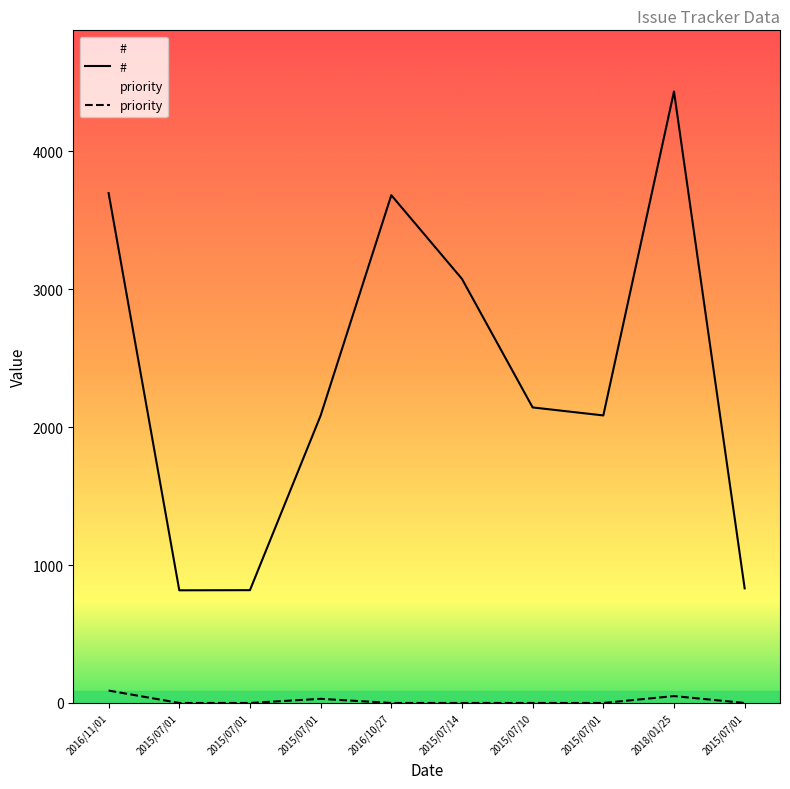

What is the greatest value displayed?

4434